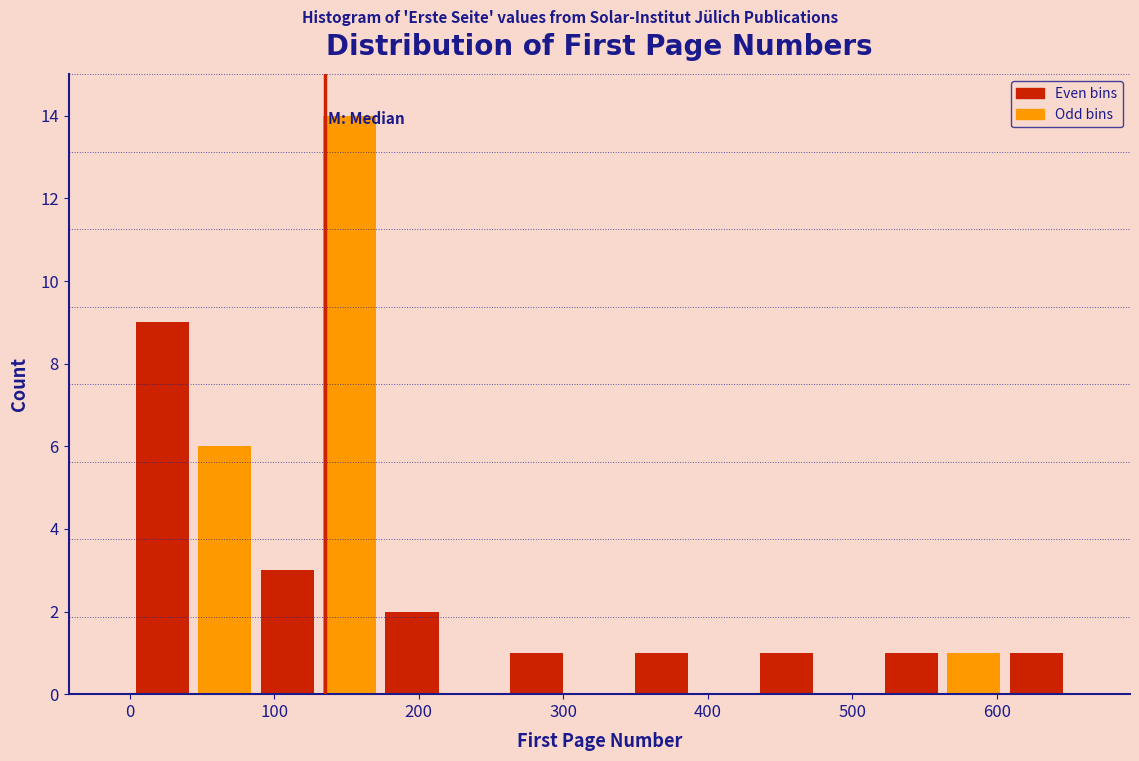

Reading left to right, transcribe this chart: for each bar, give the range it covers on the x-axis and its height. Neither the bar edges nor the heights are printed on the chart, so give them approximately, as read against the axes.

0 to 40: 9
40 to 90: 6
90 to 130: 3
130 to 170: 14
170 to 220: 2
220 to 260: 0
260 to 300: 1
300 to 350: 0
350 to 390: 1
390 to 430: 0
430 to 480: 1
480 to 520: 0
520 to 560: 1
560 to 610: 1
610 to 650: 1